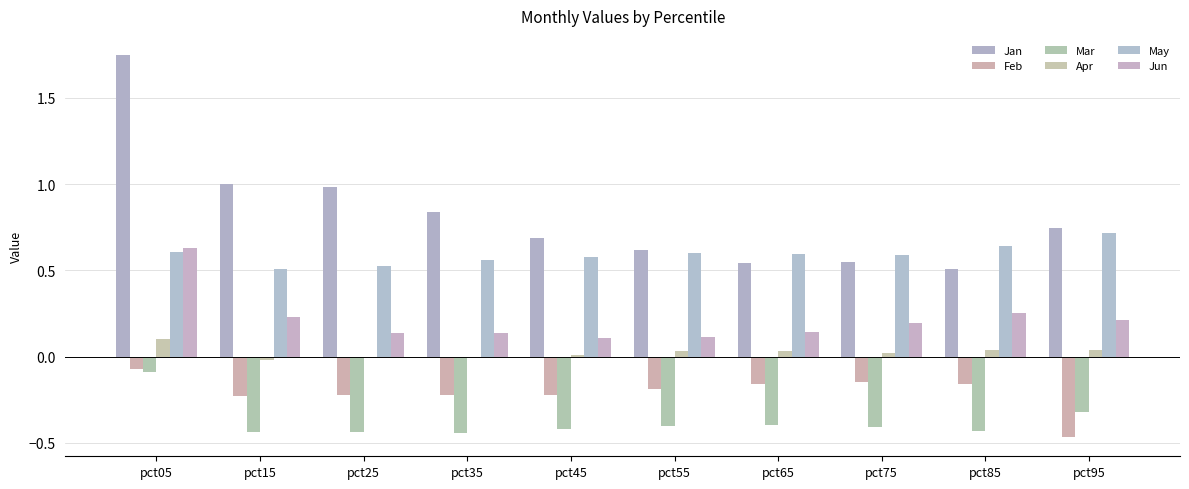

Rank the series at pct65 from highest to lowest value.

May, Jan, Jun, Apr, Feb, Mar